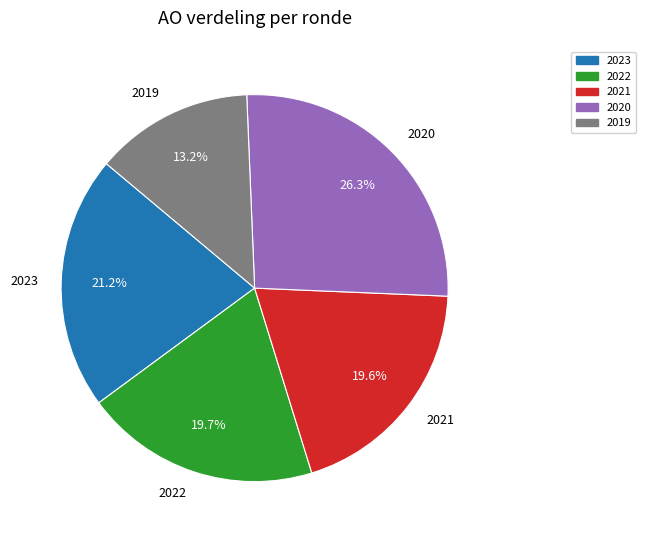

Between 2023 and 2020, which is larger?

2020